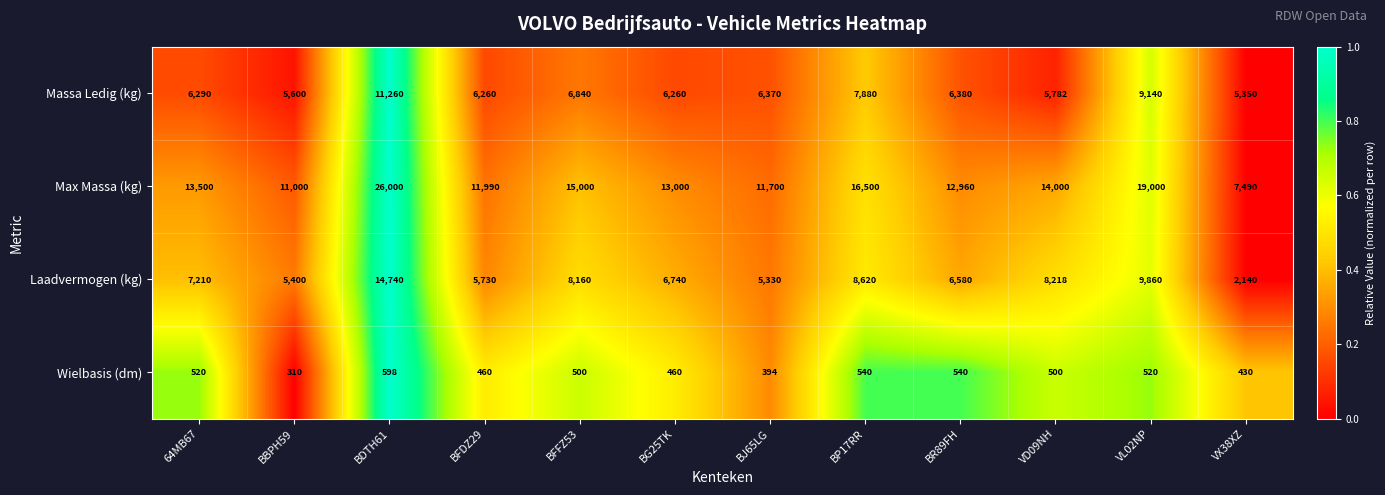

What is the highest value of the Massa Ledig (kg) series?

11260